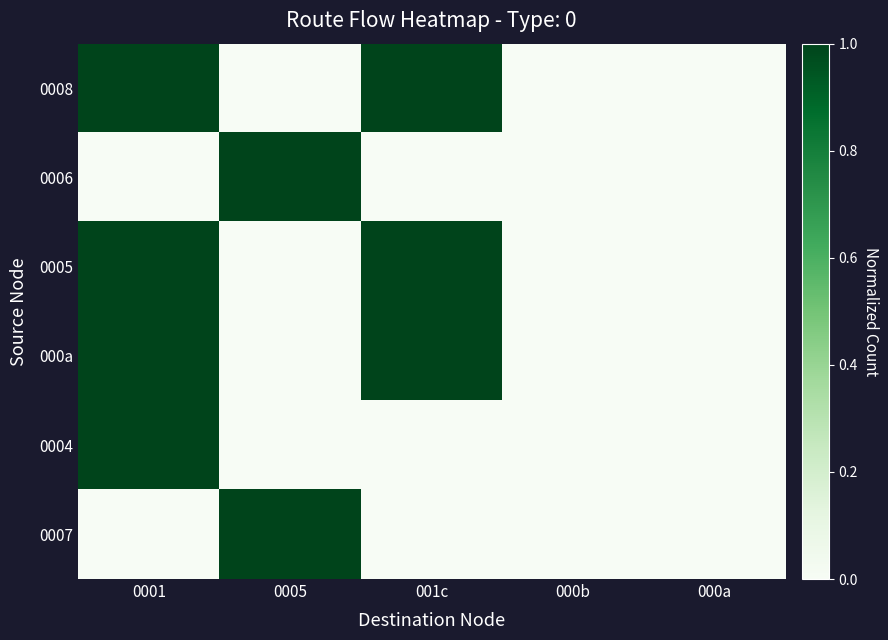

At which category does the chart reach its minimum across all series?

0005